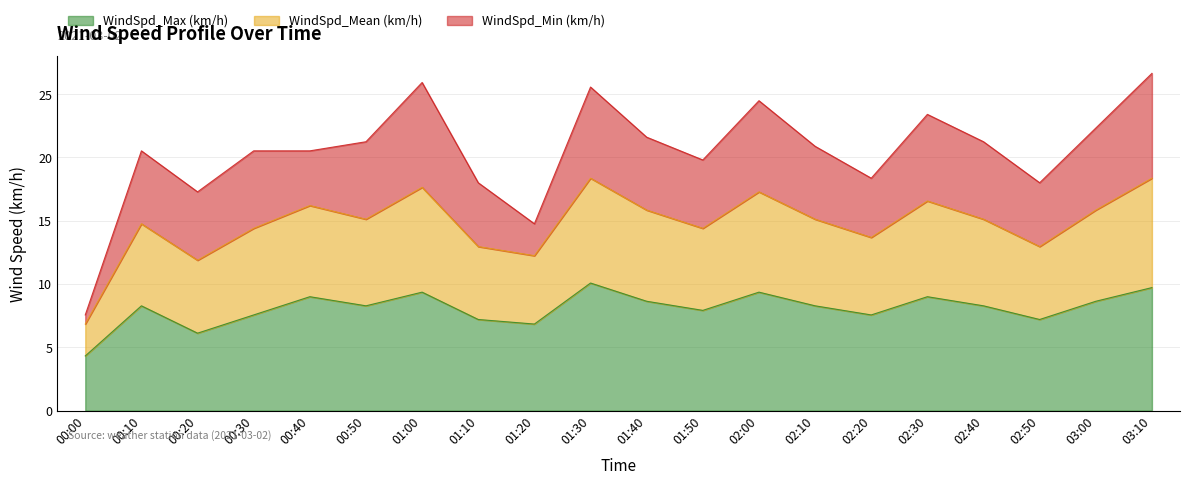

The value of WindSpd_Max (km/h) at 00:40 is 9.0. True or false?

True